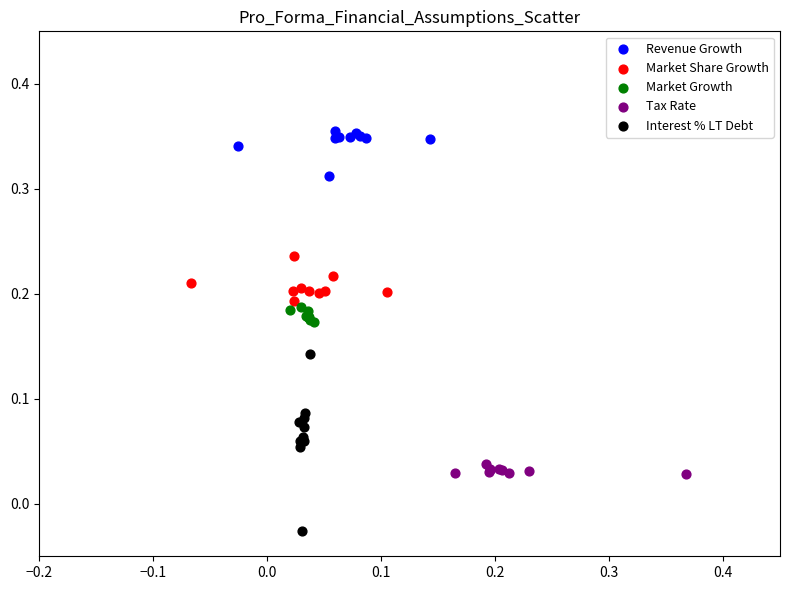

Which series contains the highest Y value?

Revenue Growth